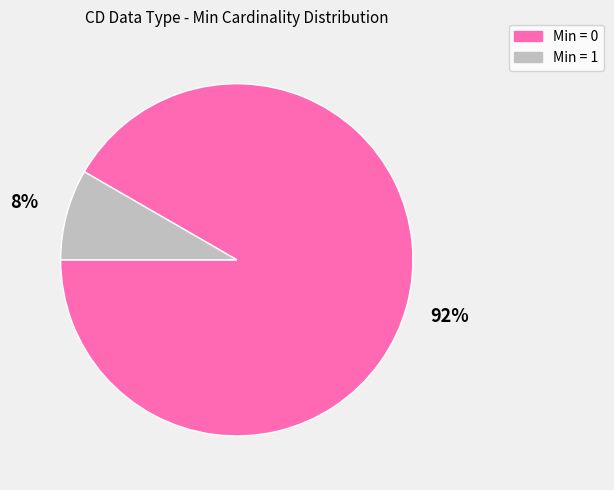

What is the largest slice in the pie chart?

Min = 0